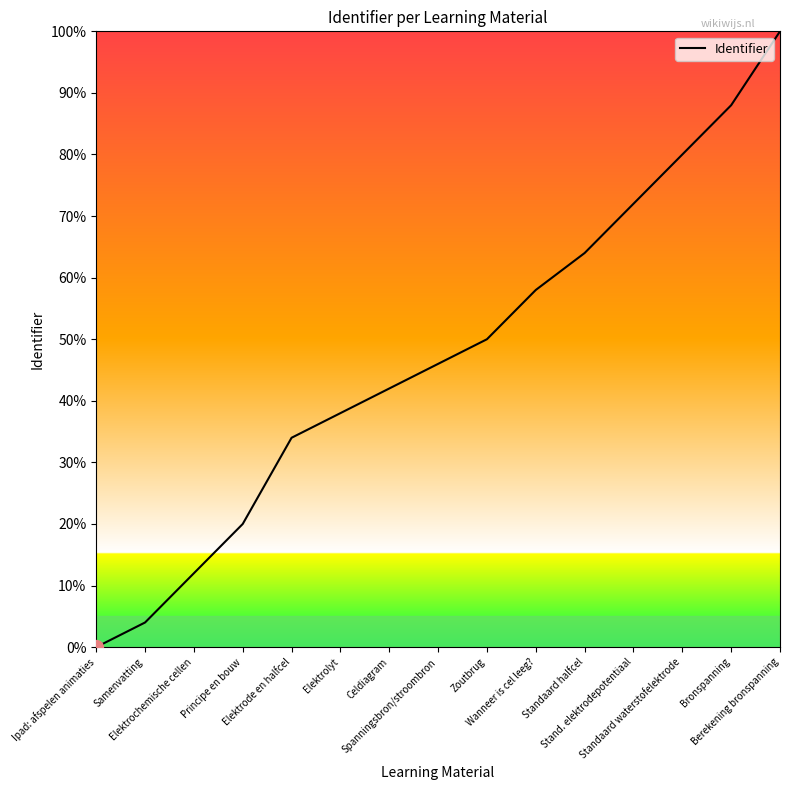

What position from the left is Zoutbrug?

9